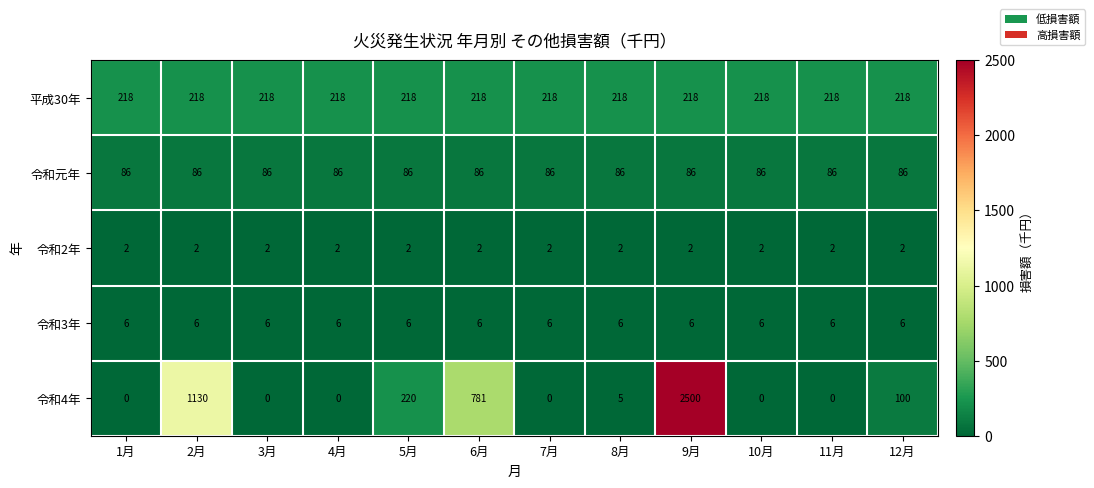

At which category is the sum across all series the highest?

9月